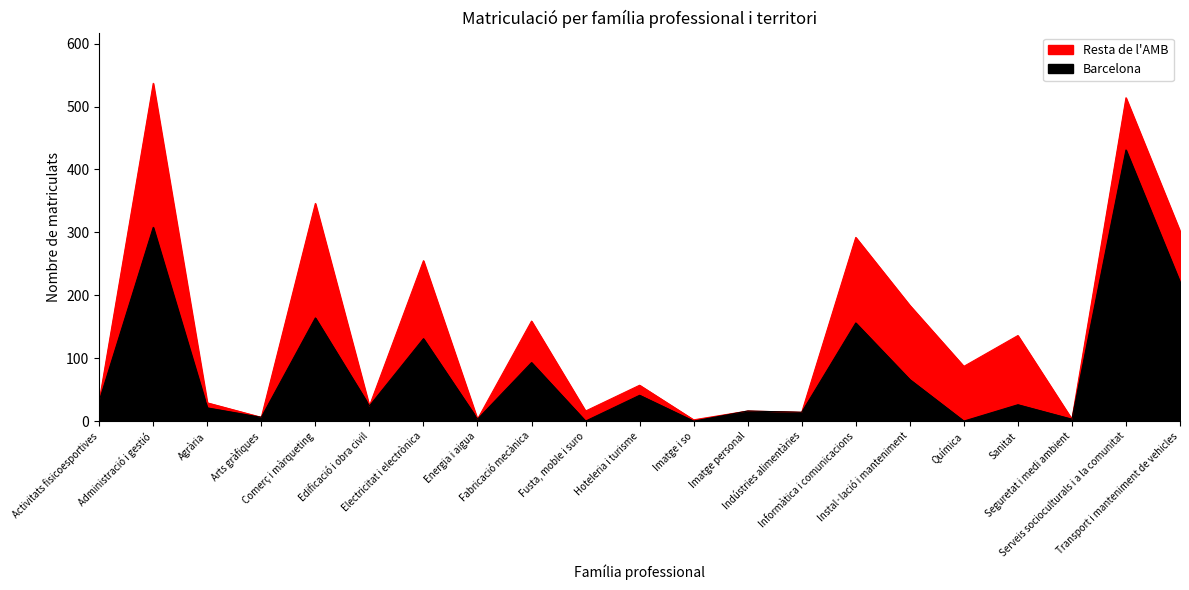

What is the difference between the values at Química and Transport i manteniment de vehicles?

221